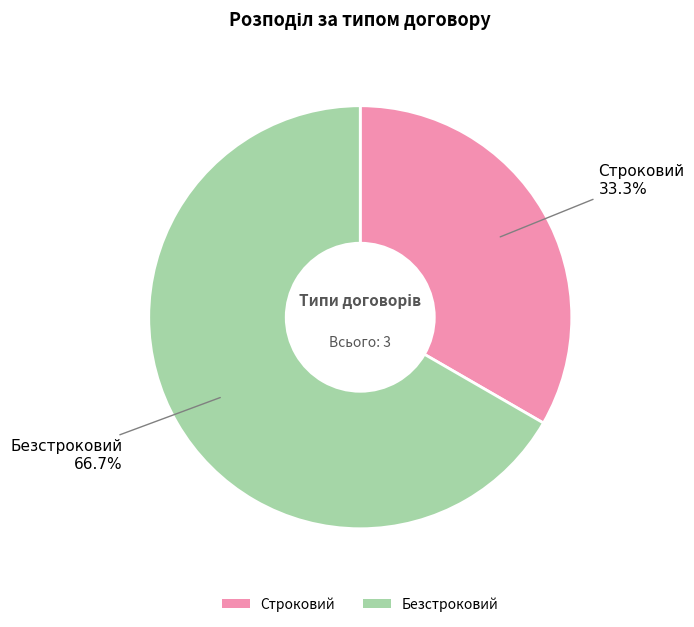

To the nearest percent, what is the difference between the Безстроковий and Строковий slice percentages?

33%